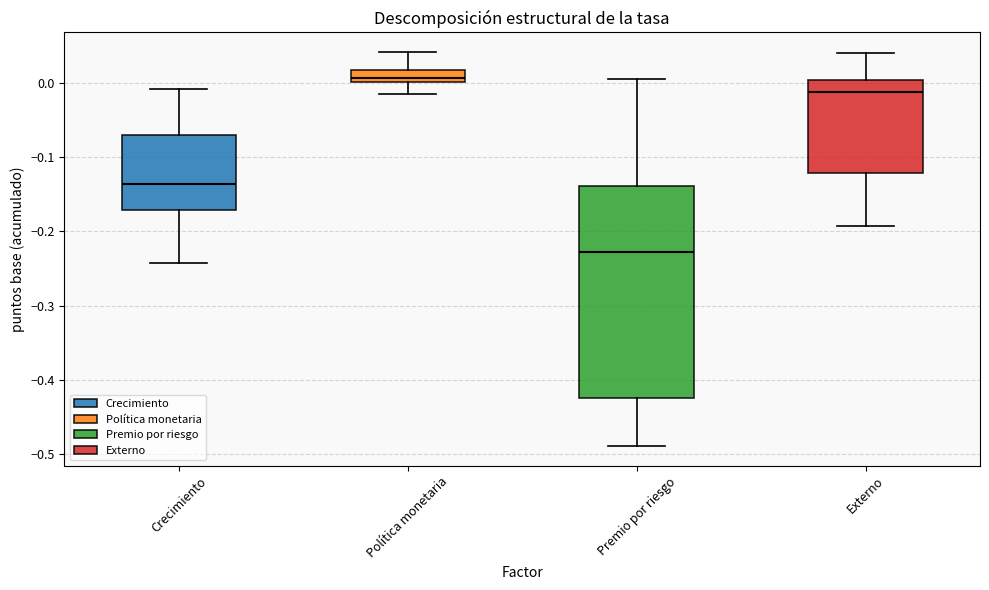

Which box has the lowest median line?

Premio por riesgo